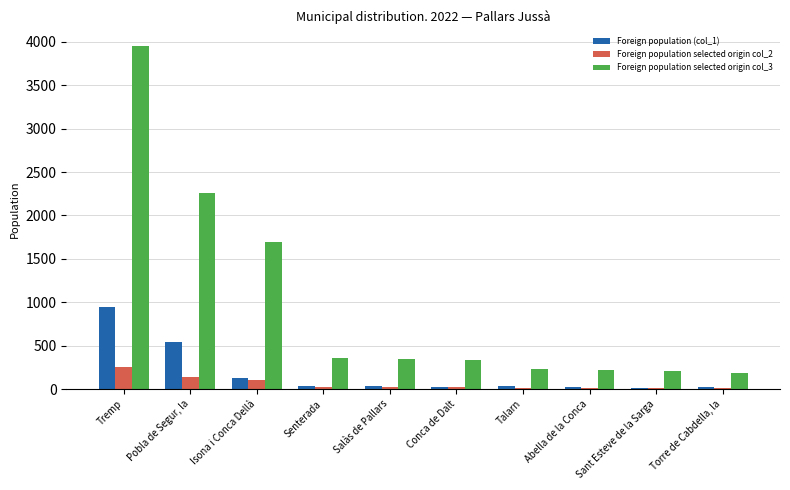

What is the maximum value shown in the chart?

3947